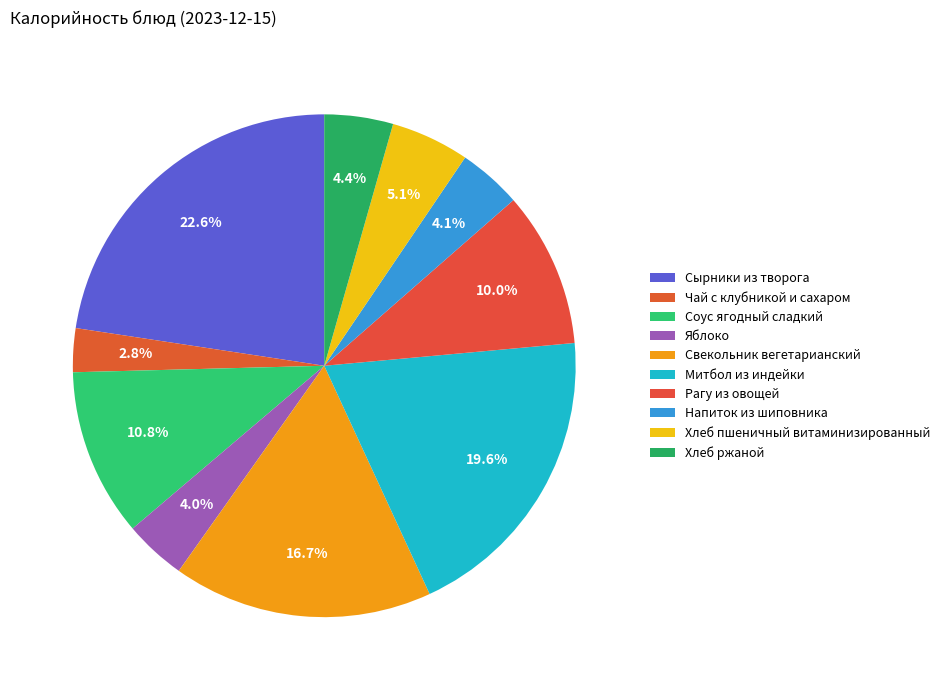

How many segments does this pie chart have?

10